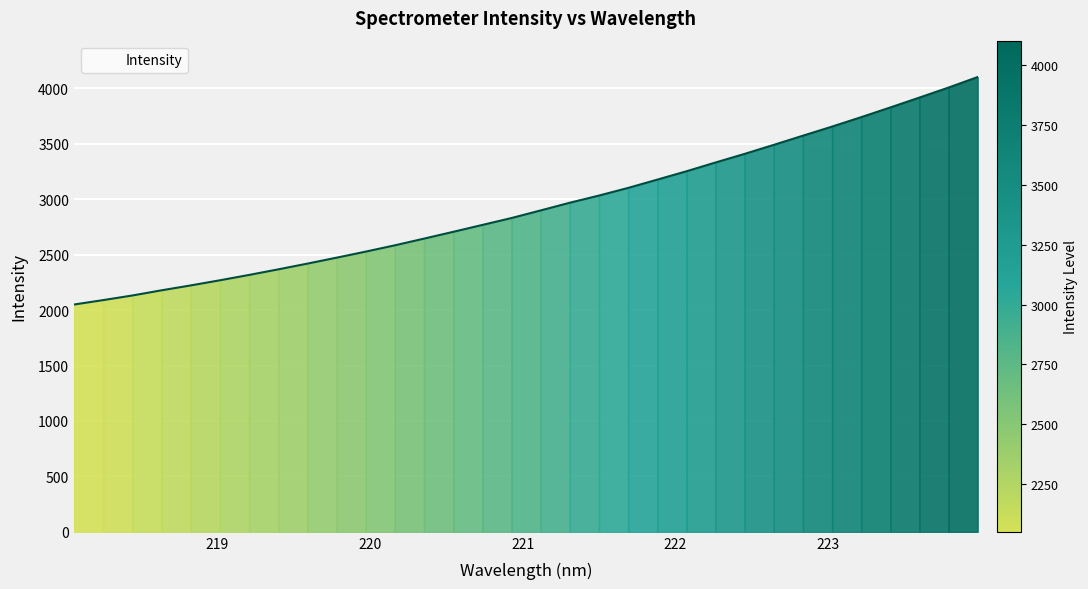

What is the minimum value shown in the chart?

2050.4